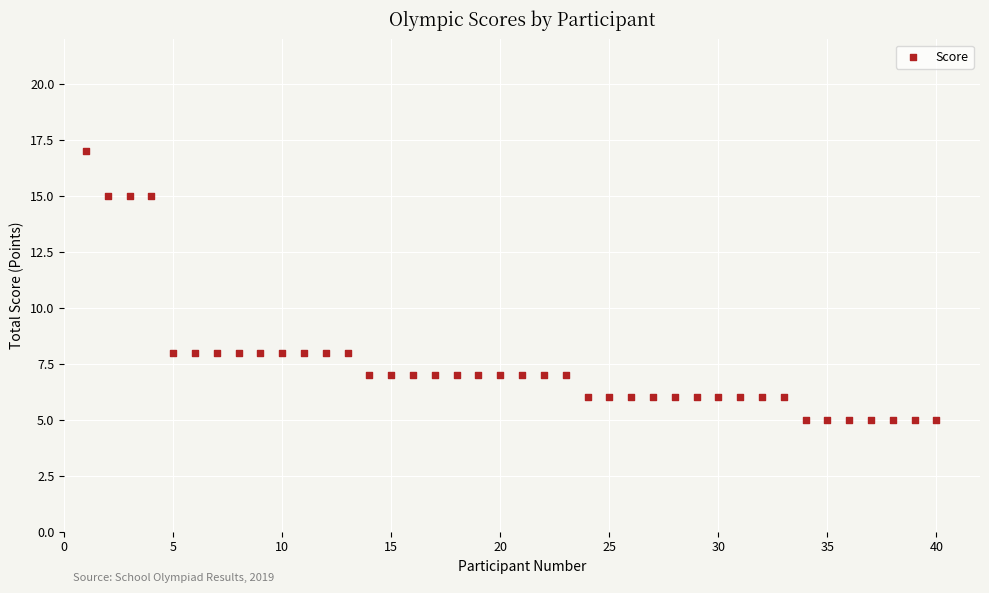

What is the range of X values (max minus min)?

39